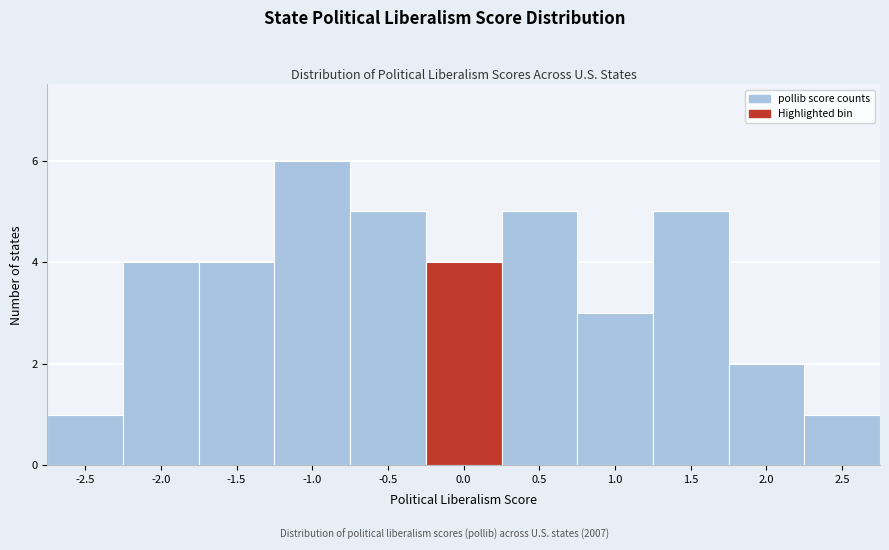

Reading right to left, list all the values displayed in this chart.

1	2	5	3	5	4	5	6	4	4	1